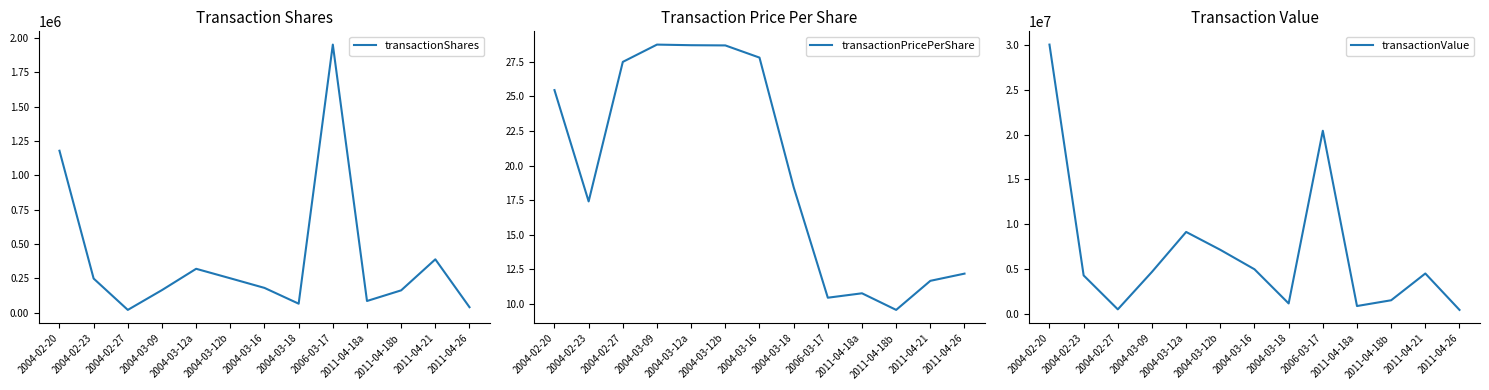

What is the average value of the transactionShares series?

388669